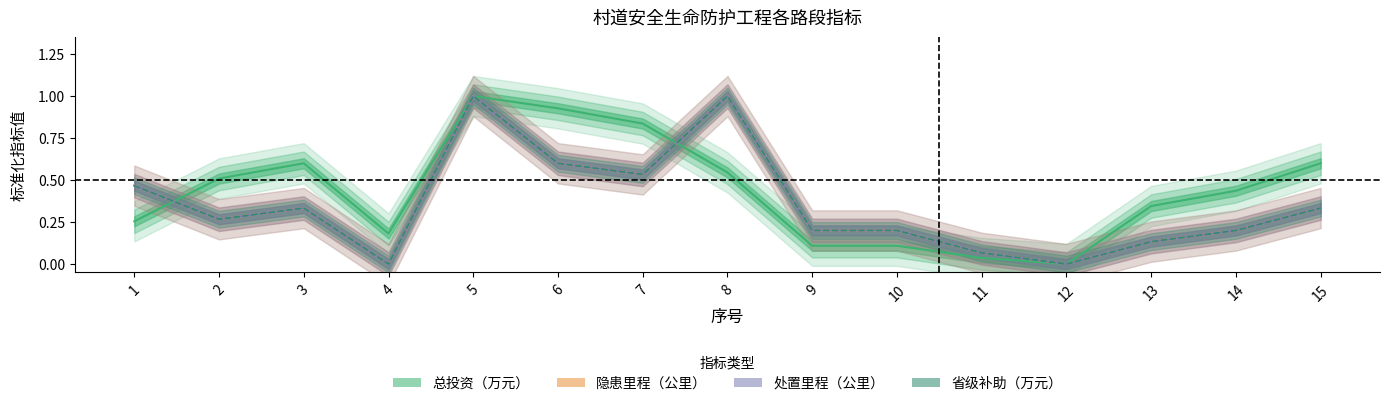

What is the highest value of the 总投资（万元） series?

1.0